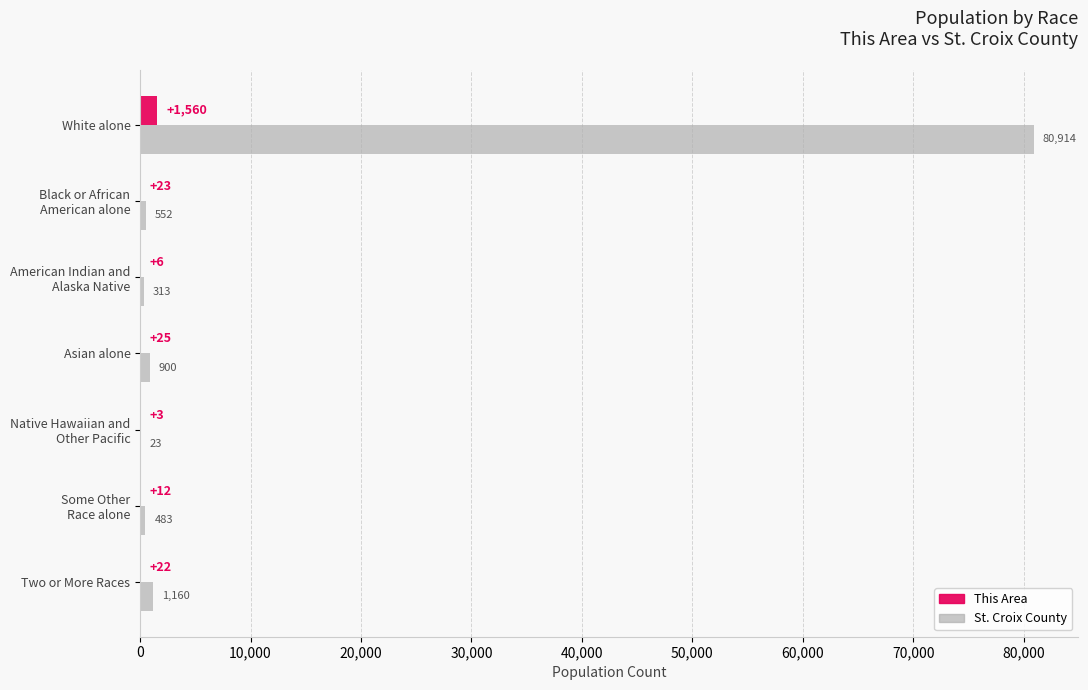

What is the sum of all St. Croix County values?

84345